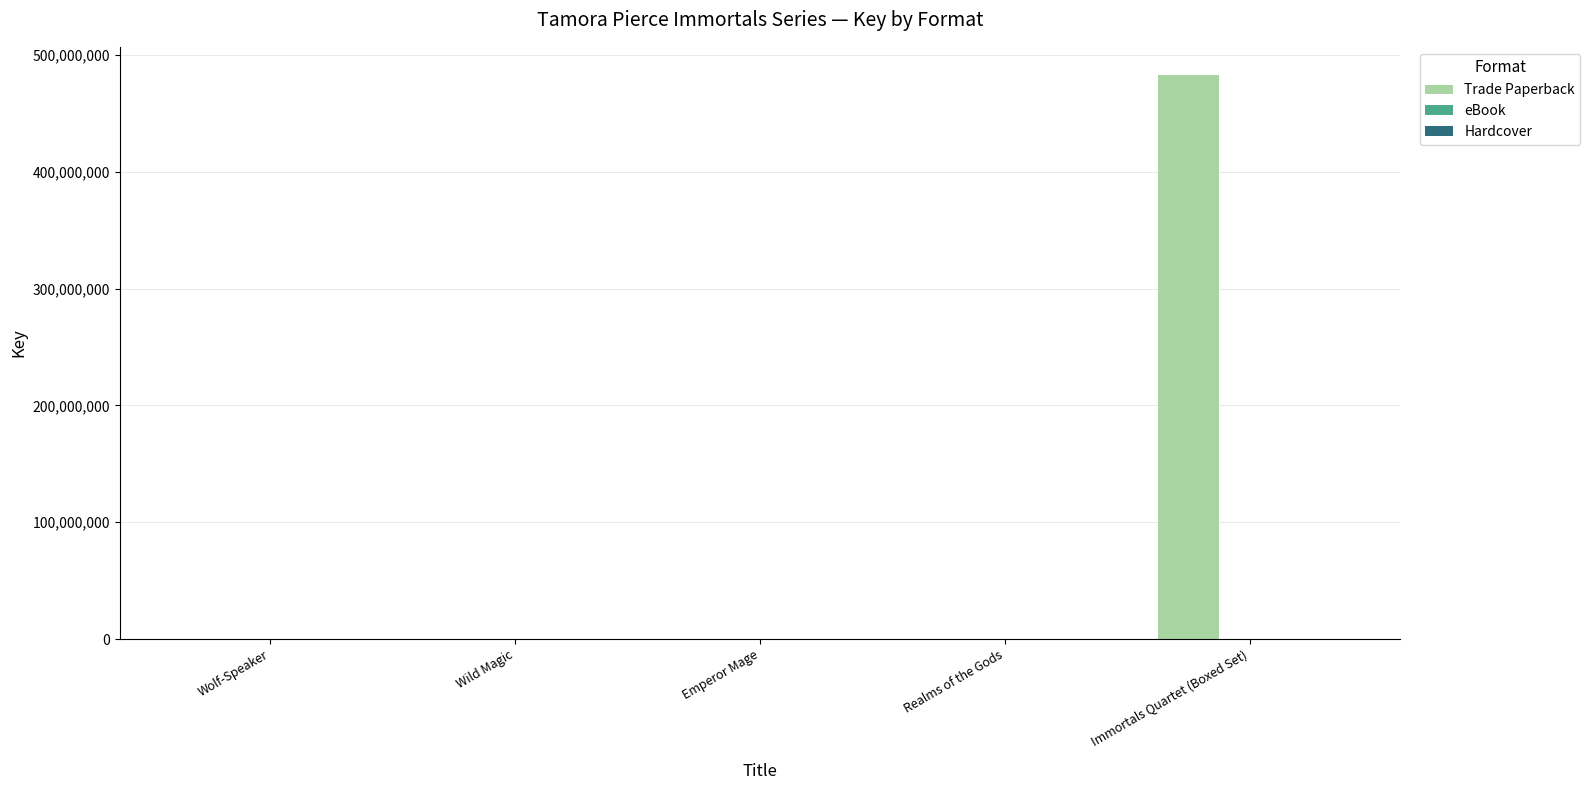

Which label corresponds to the largest value in the chart?

Immortals Quartet (Boxed Set)